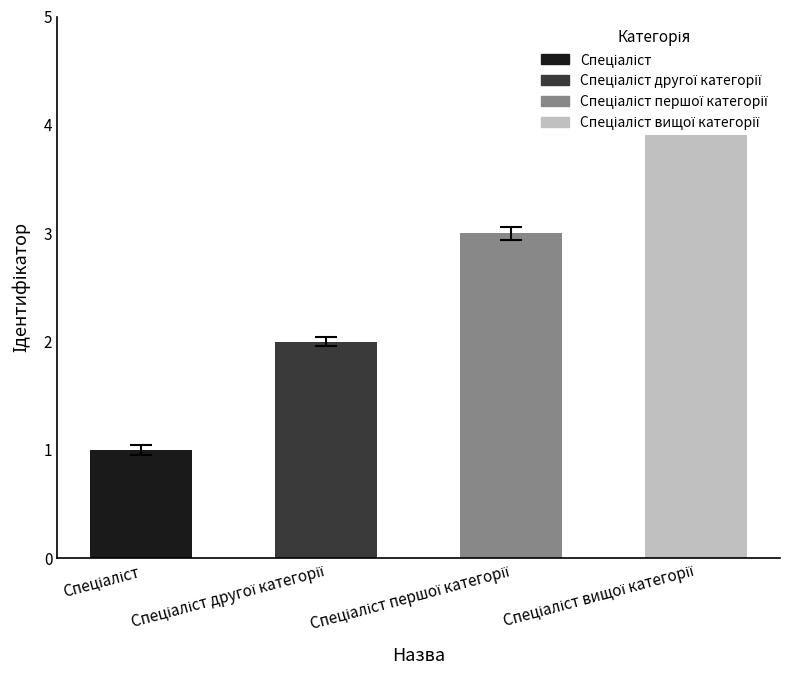

List the labels in order of value, smallest first.

Спеціаліст, Спеціаліст другої категорії, Спеціаліст першої категорії, Спеціаліст вищої категорії